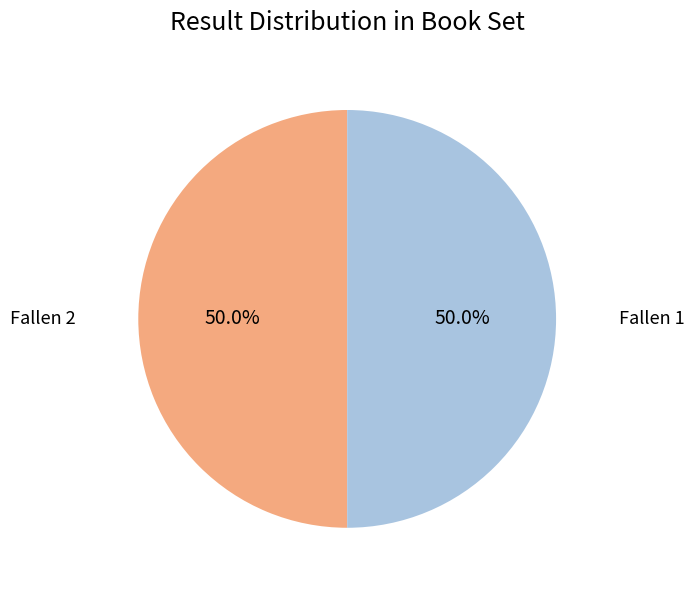

Count the number of slices in the pie.

2